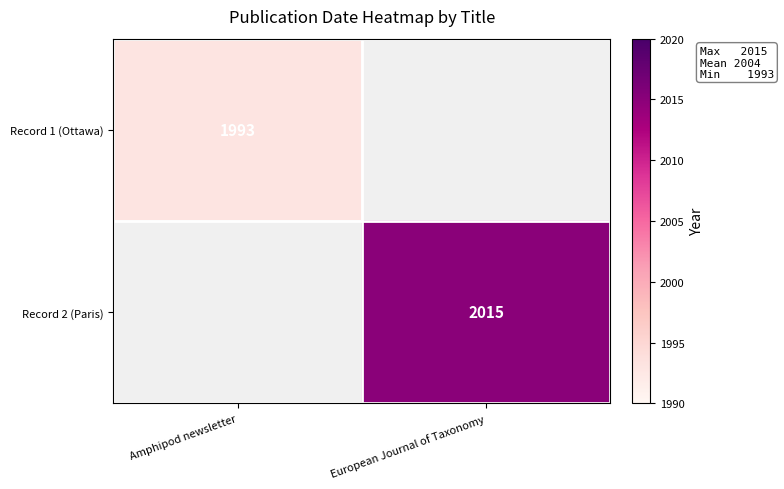

How many series are shown in this chart?

2